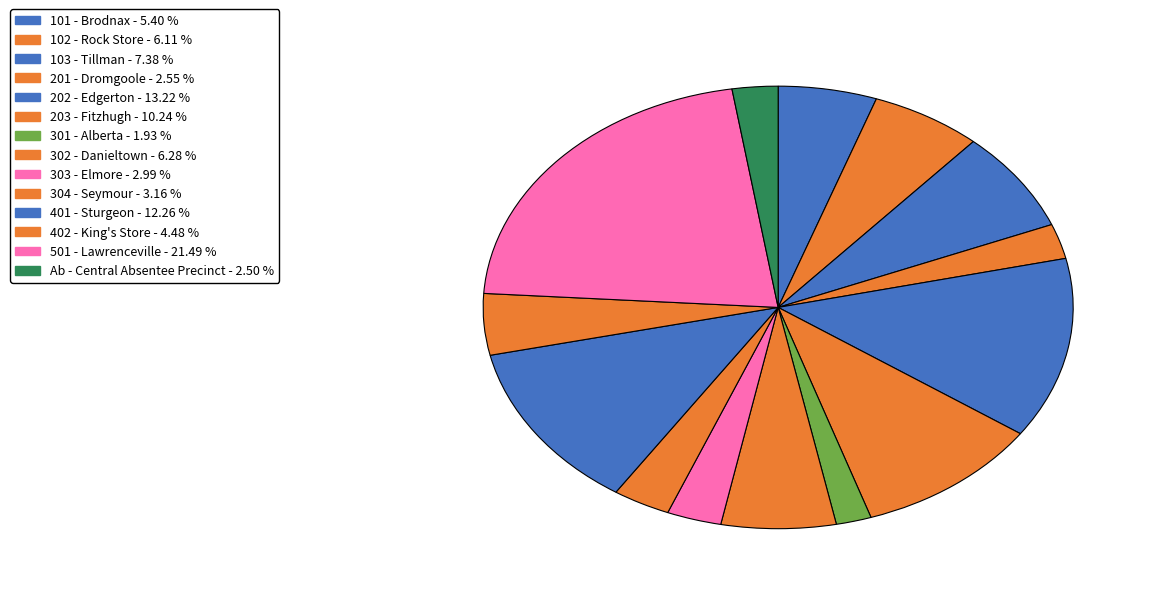

How many slices are in this pie chart?

14